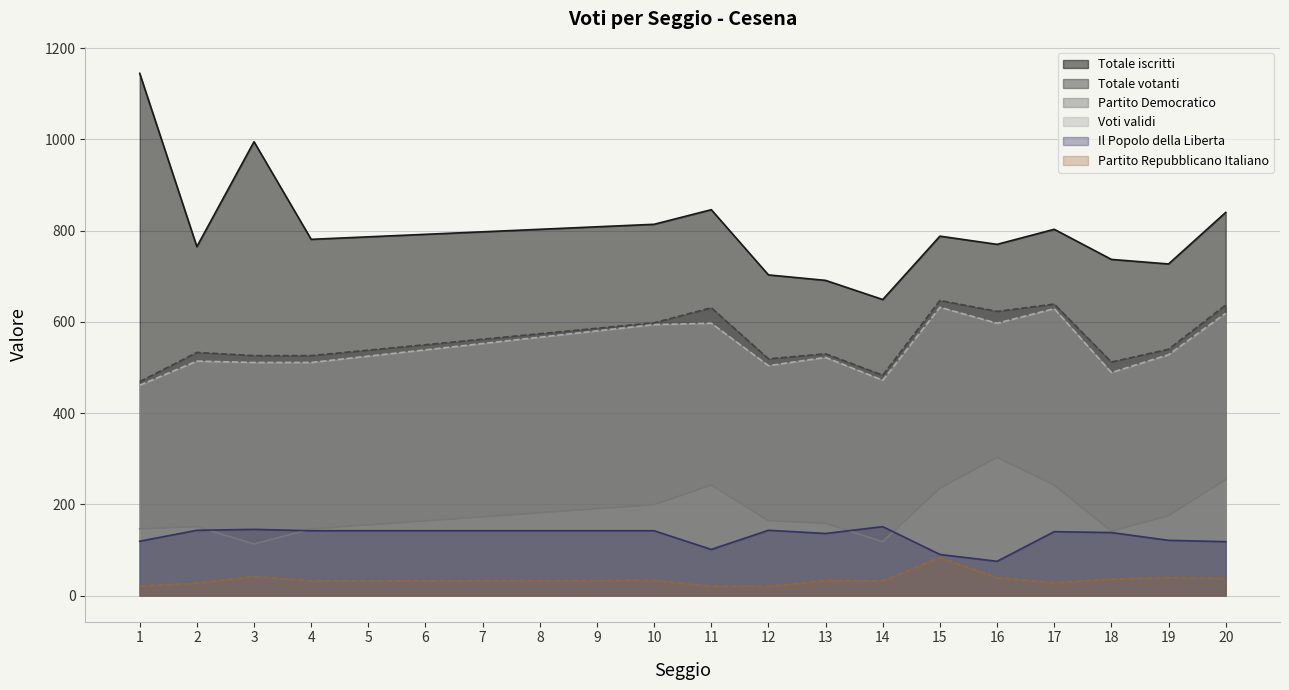

Rank the series at 17 from highest to lowest value.

Totale iscritti, Totale votanti, Voti validi, Partito Democratico, Il Popolo della Liberta, Partito Repubblicano Italiano